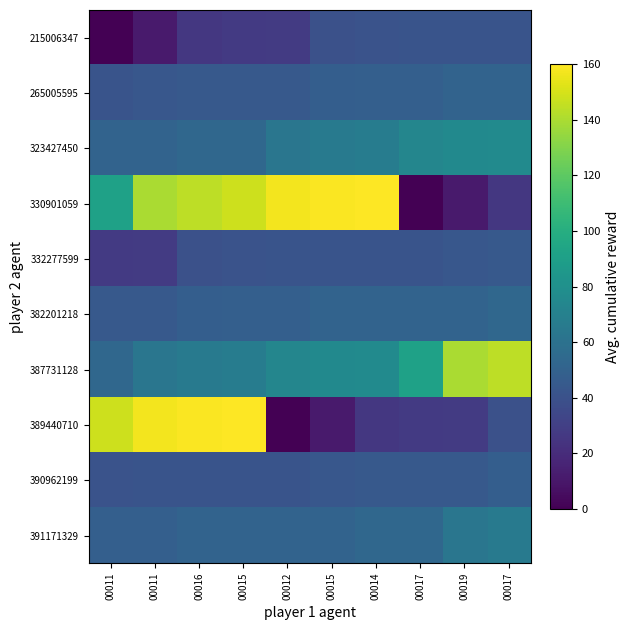

What is the total value across all series at 00014?

609.6